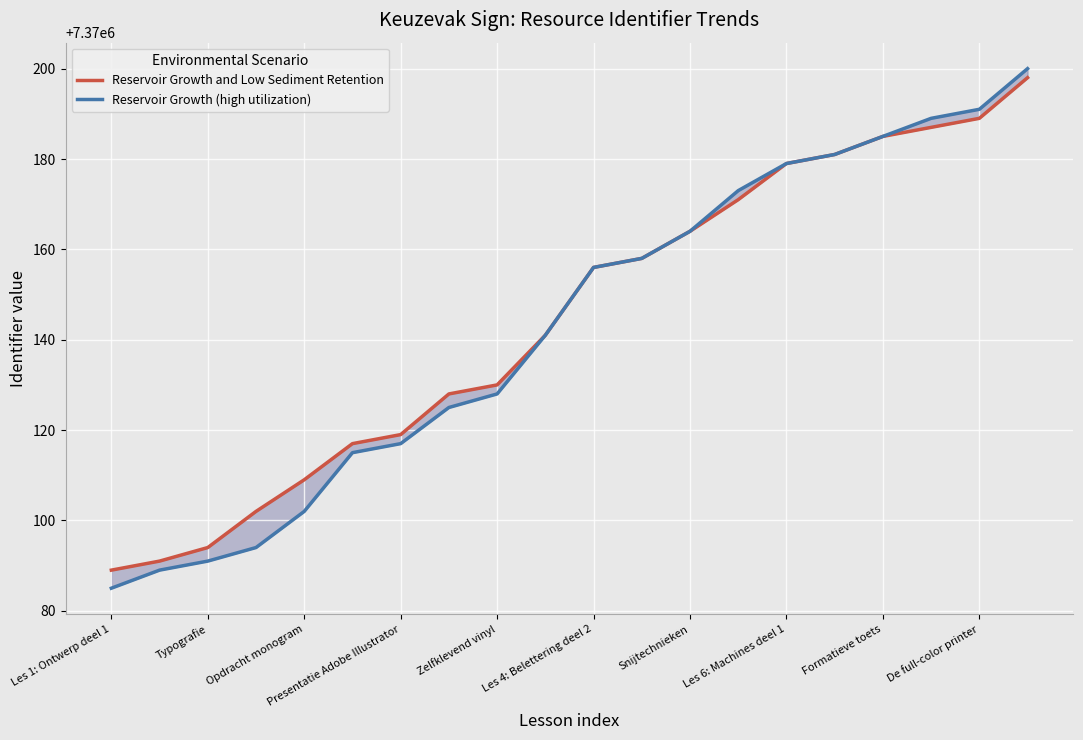

How many lines are shown in the chart?

2